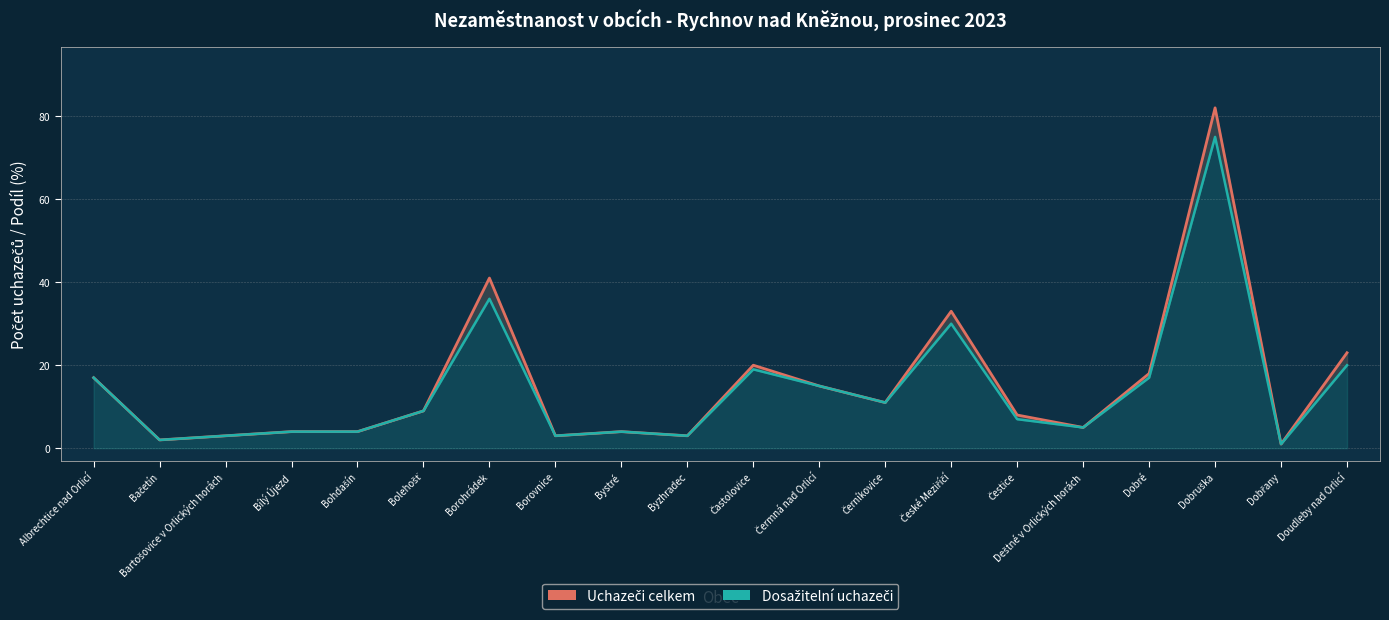

What is the total value across all series at Dobřany?

2